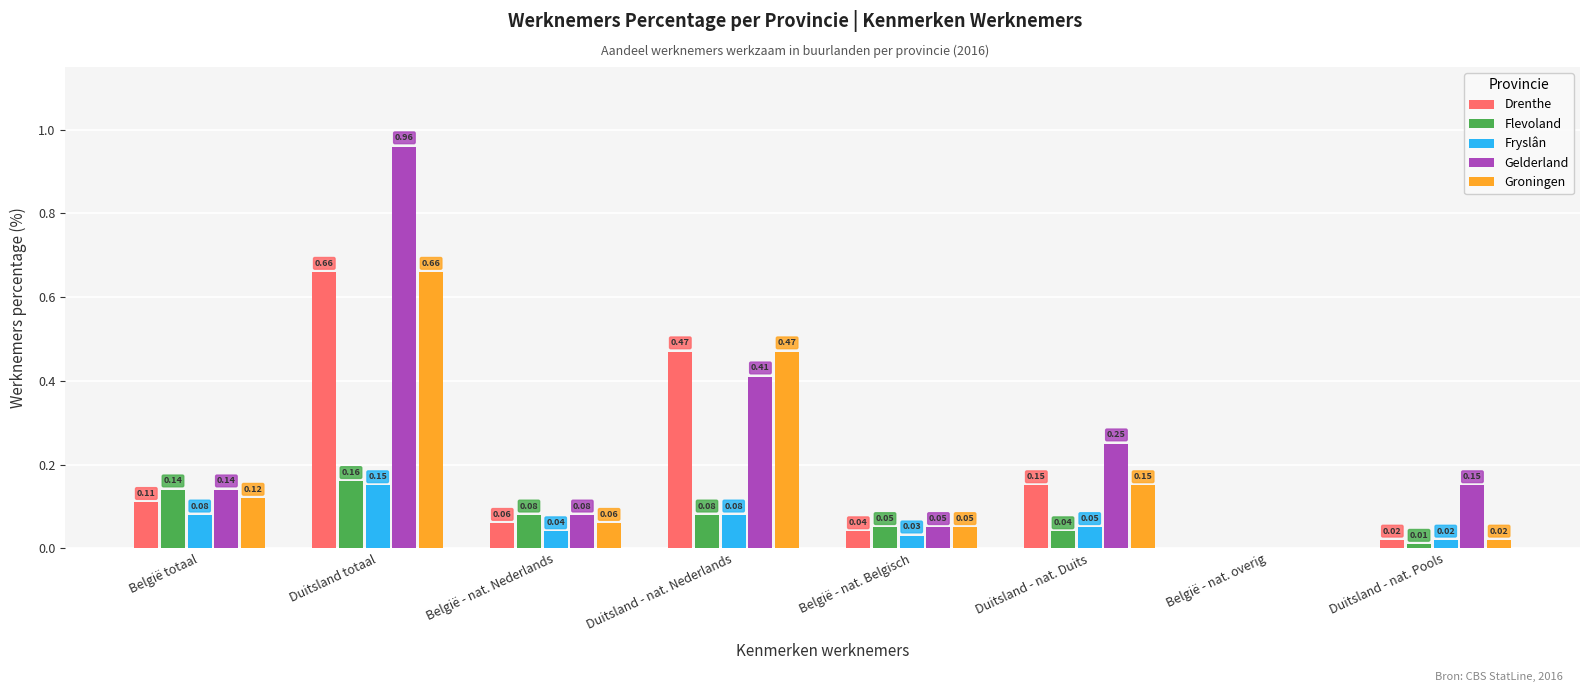

Are the bars grouped side by side (vs. stacked)?

Yes